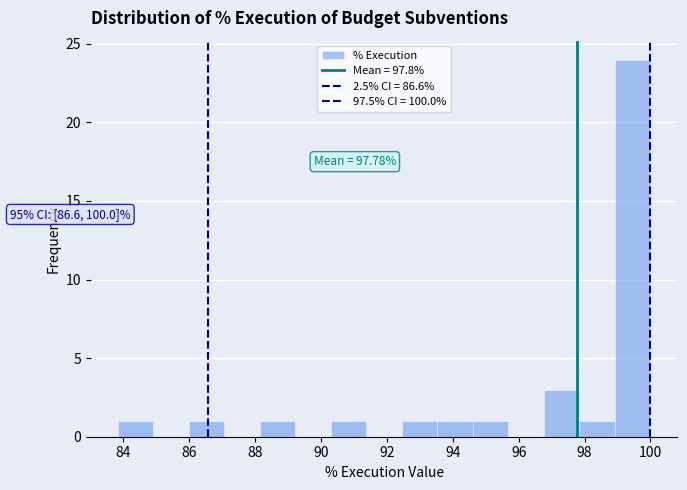

Which range on the x-axis has the tallest bar?

99.0 to 100.0